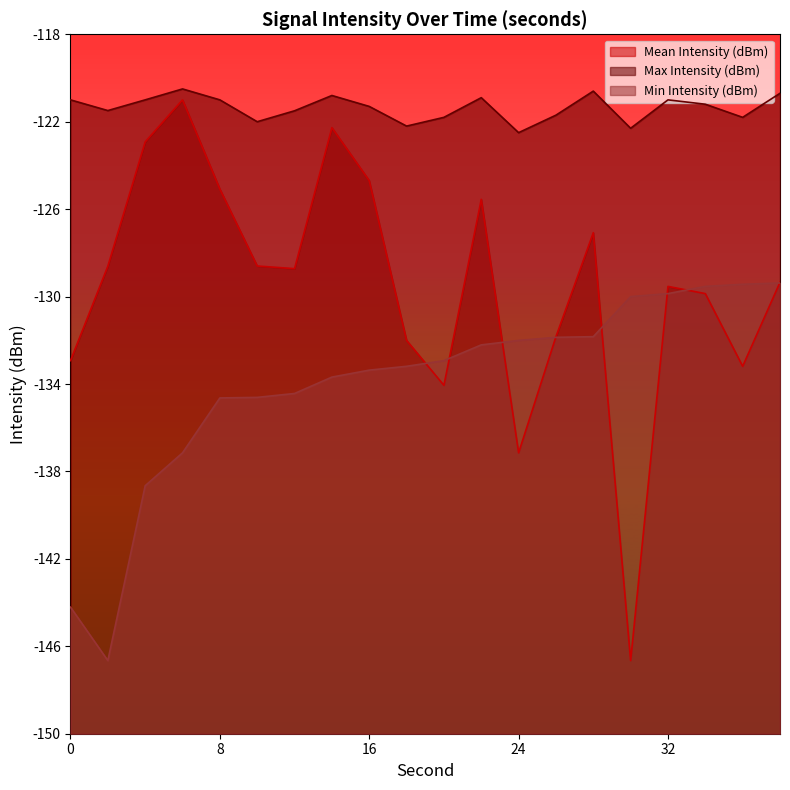

Which series changed the most between 18 and 26?

Min Intensity (dBm)